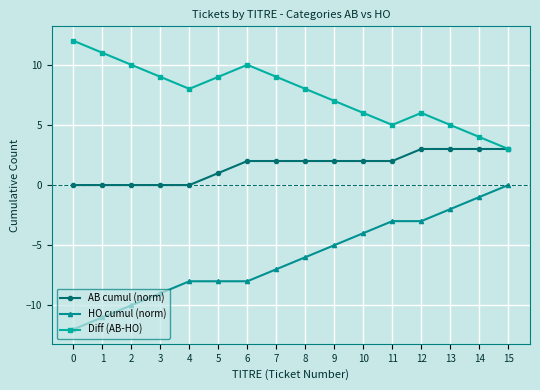

True or false: AB cumul (norm) and HO cumul (norm) cross at least once.

False